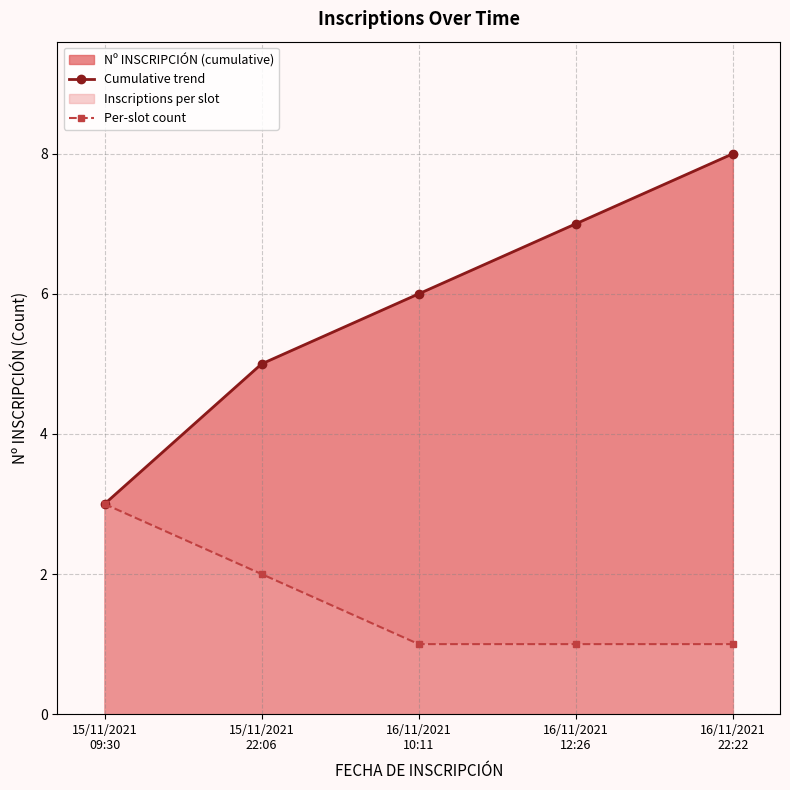

True or false: Per-slot count and Cumulative trend cross at least once.

False